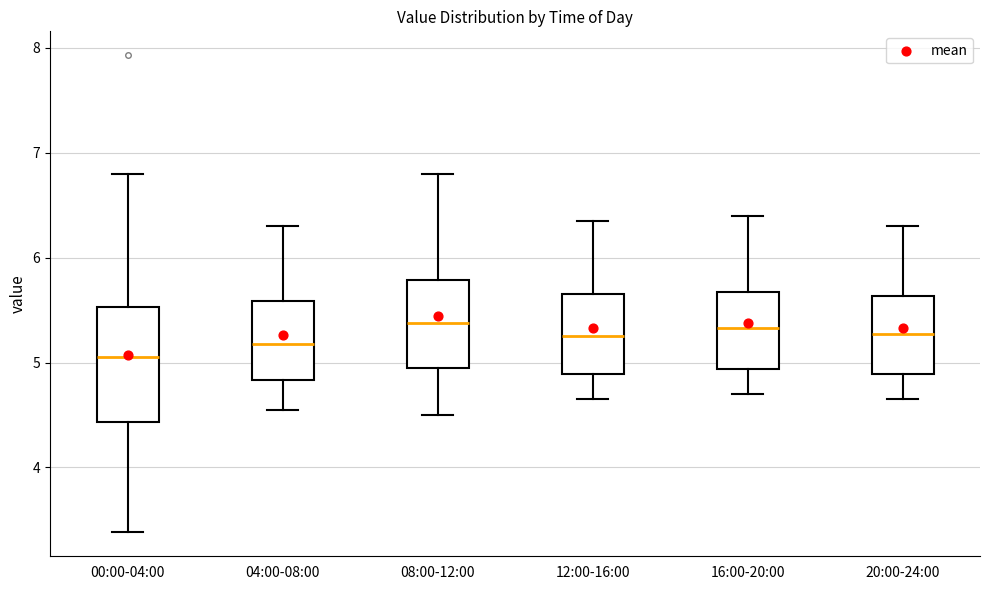

Comparing the boxes themselves (not the whiskers), which one is the tallest?

00:00-04:00